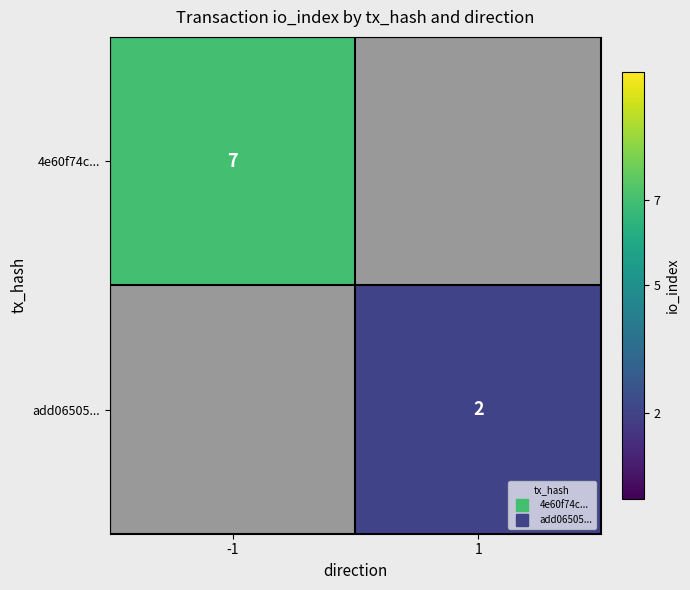

List the labels in order of 4e60f74c... value, largest first.

-1, 1